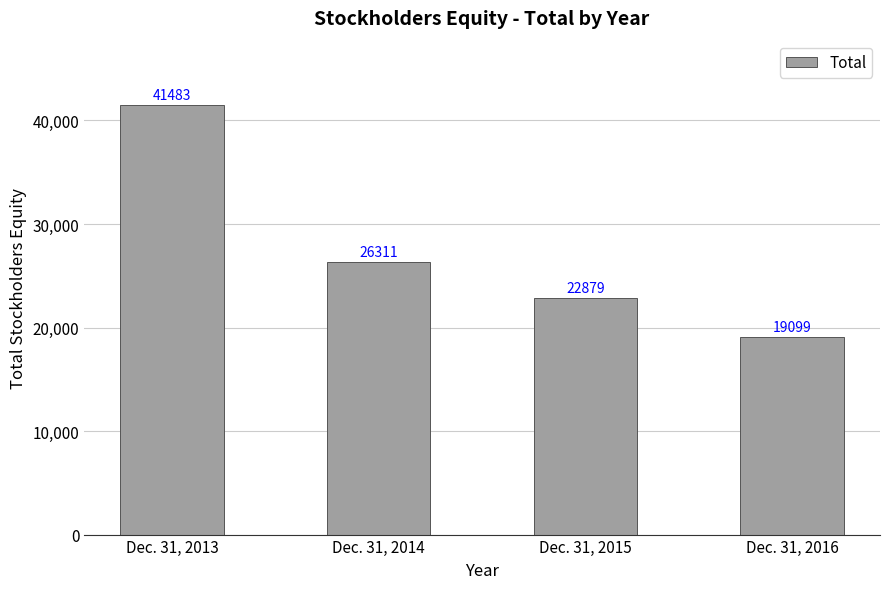

The value at Dec. 31, 2015 is 4887. True or false?

False